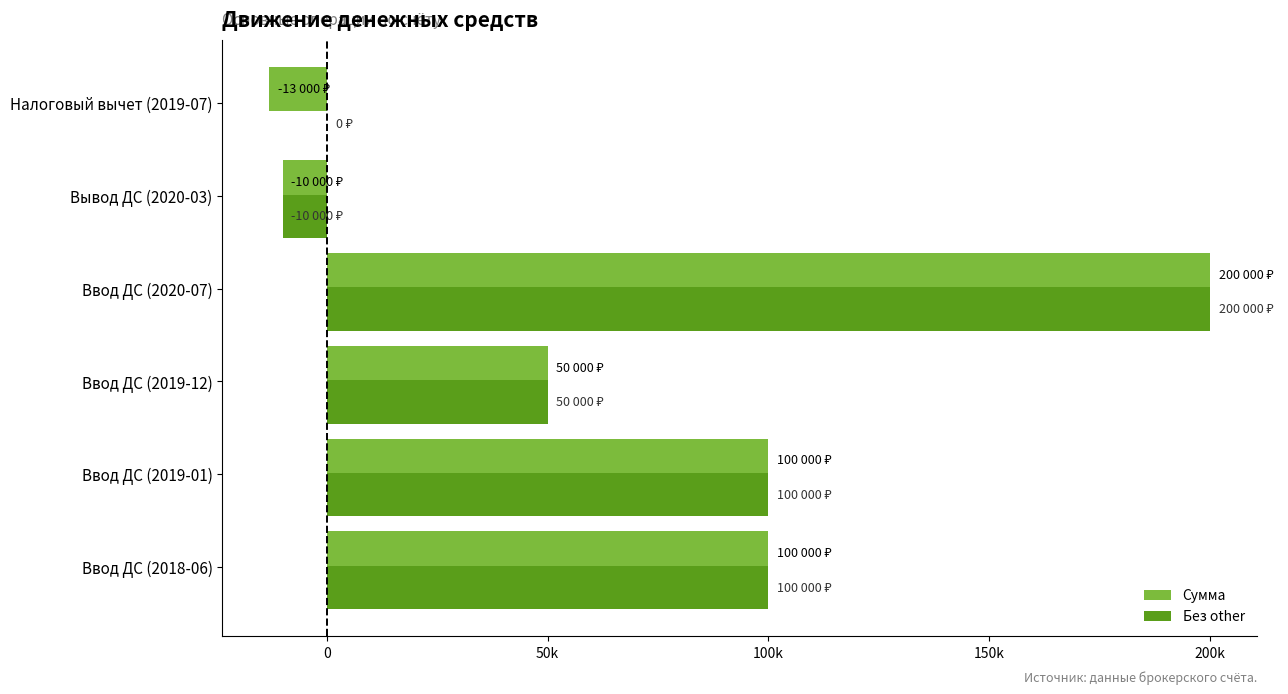

Are the bars grouped side by side (vs. stacked)?

Yes